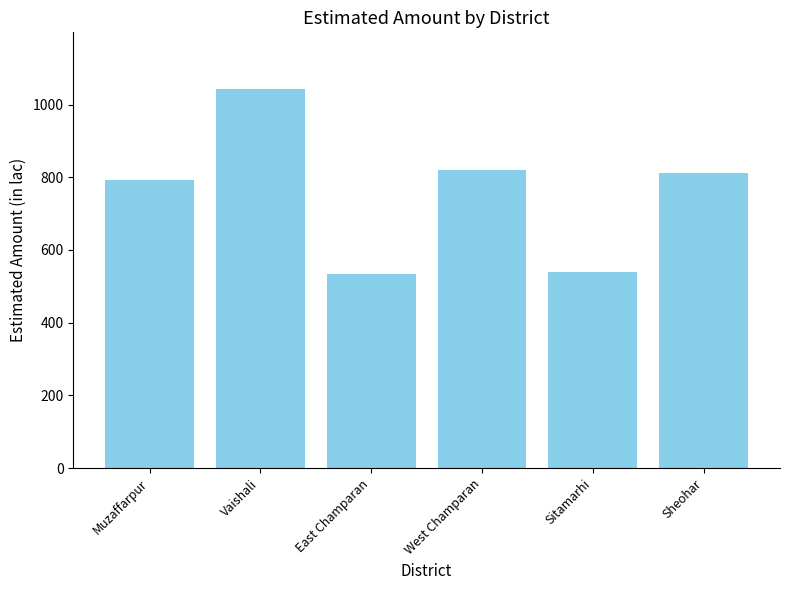

What is the label of the 5th bar from the left?

Sitamarhi